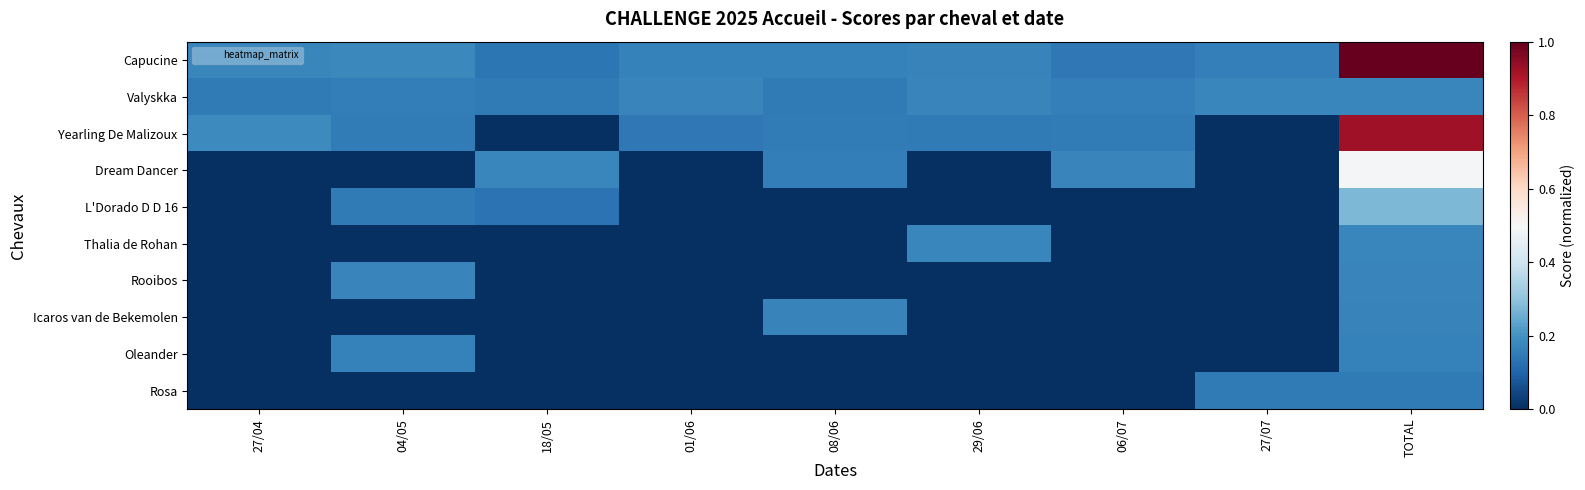

Count the number of data series in this chart.

10